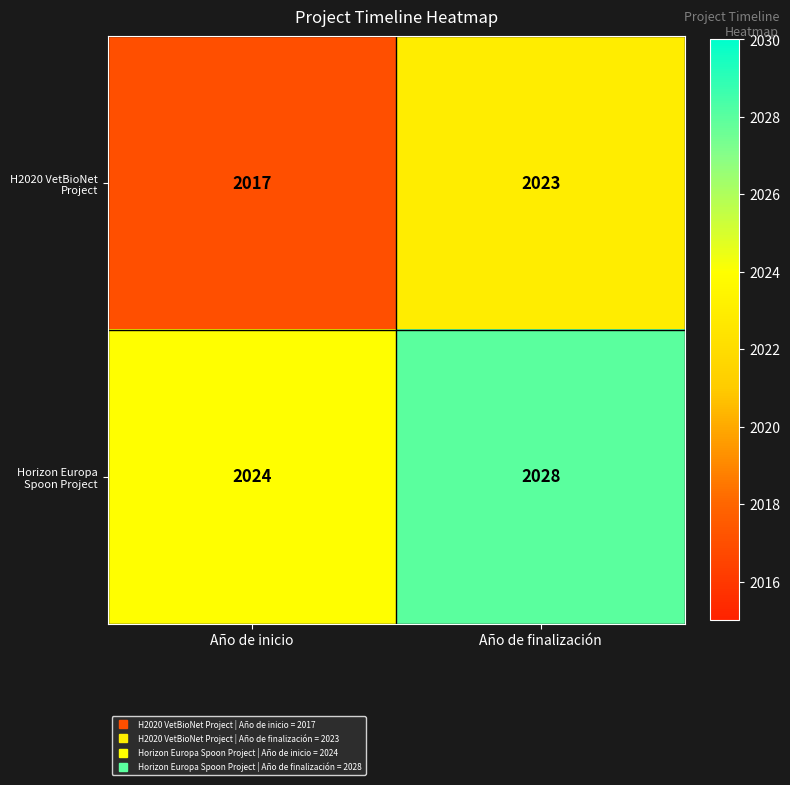

Reading right to left, extract all data points from this chart.

H2020 VetBioNet Project: Año de finalización=2023	Año de inicio=2017
Horizon Europa Spoon Project: Año de finalización=2028	Año de inicio=2024